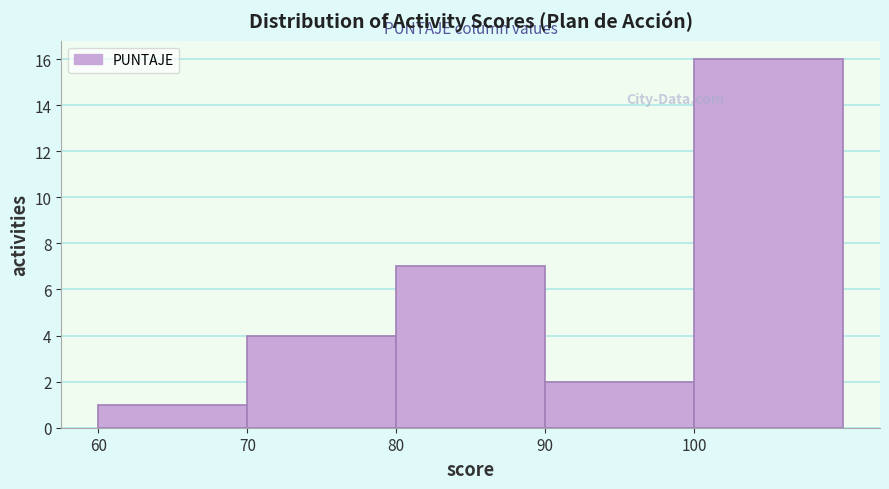

Over which range of the x-axis is the bar tallest?

100 to 110